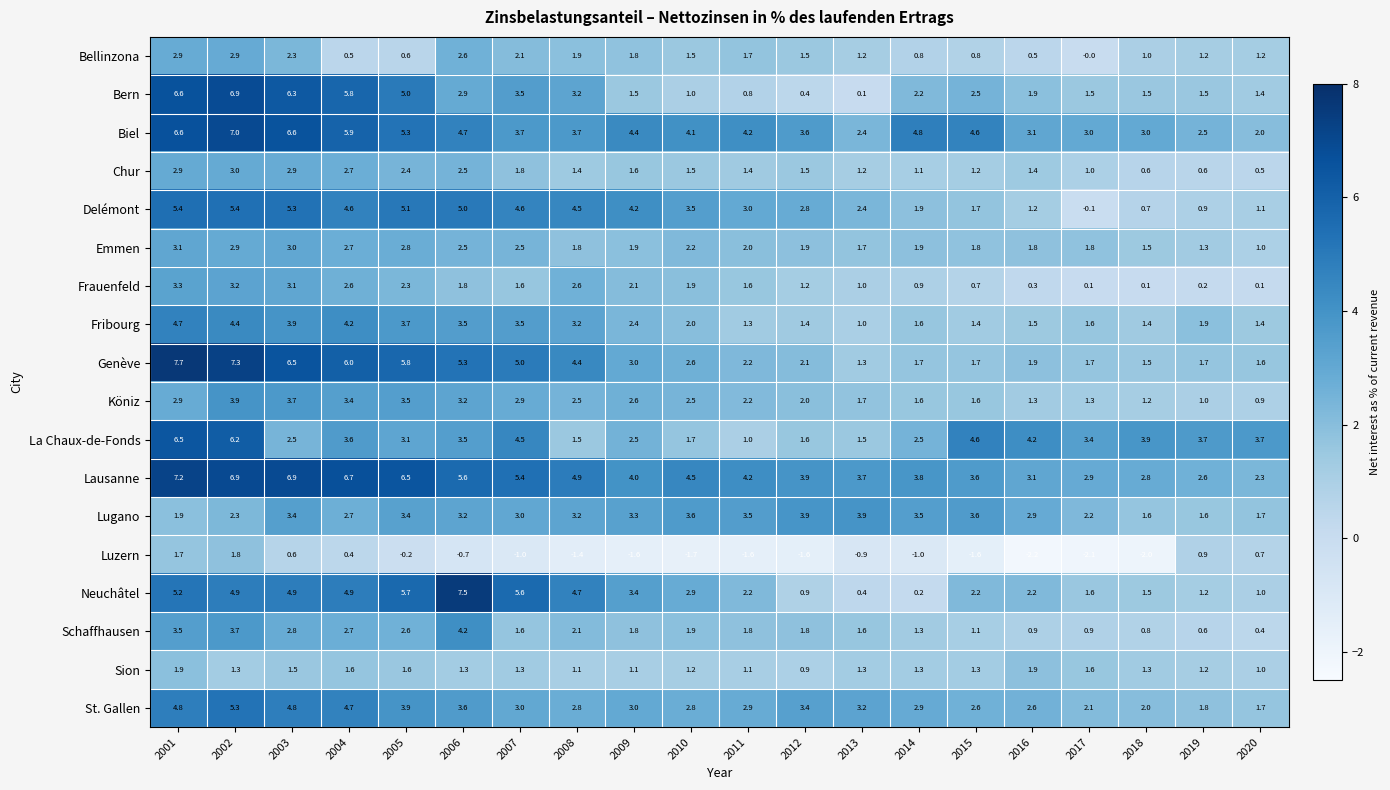

At which category is the sum across all series the highest?

2002